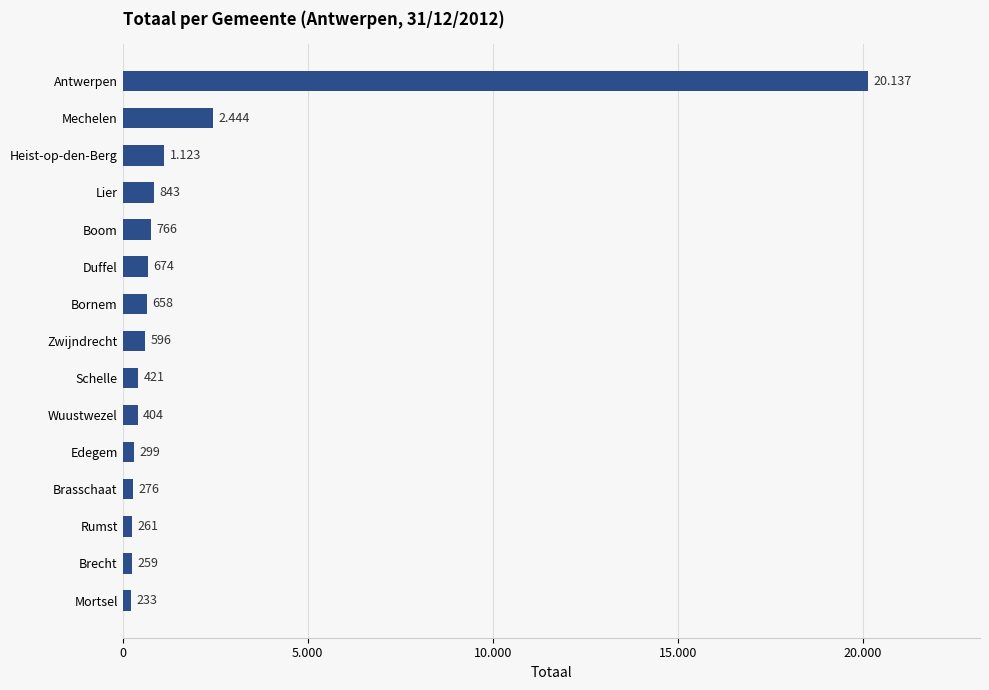

Does the chart contain any negative values?

No